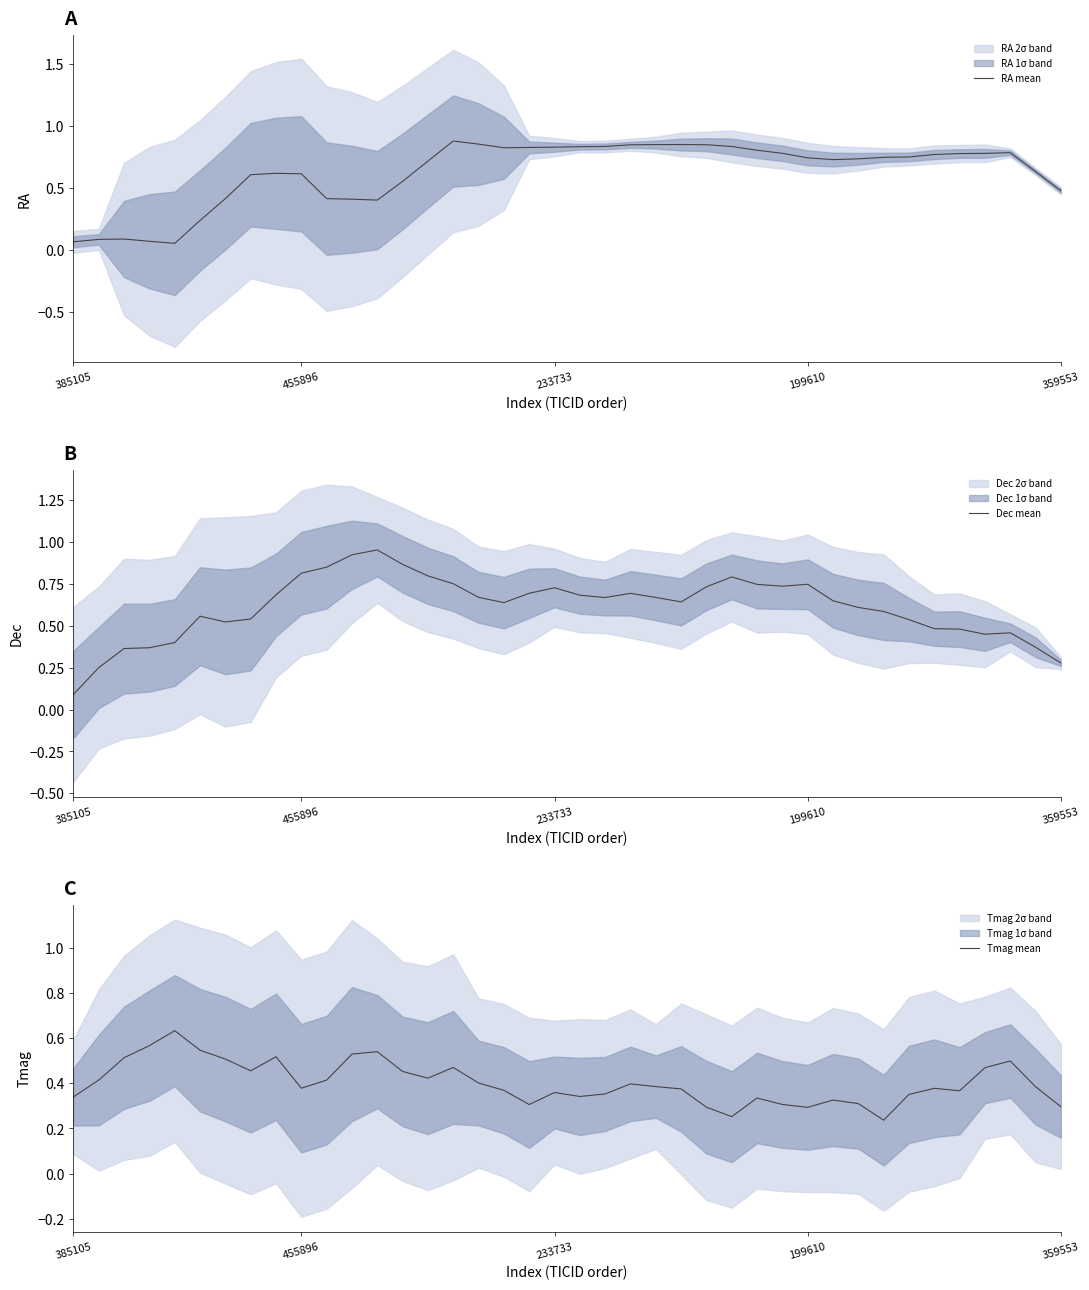

Which series has the largest total across all categories?

RA mean